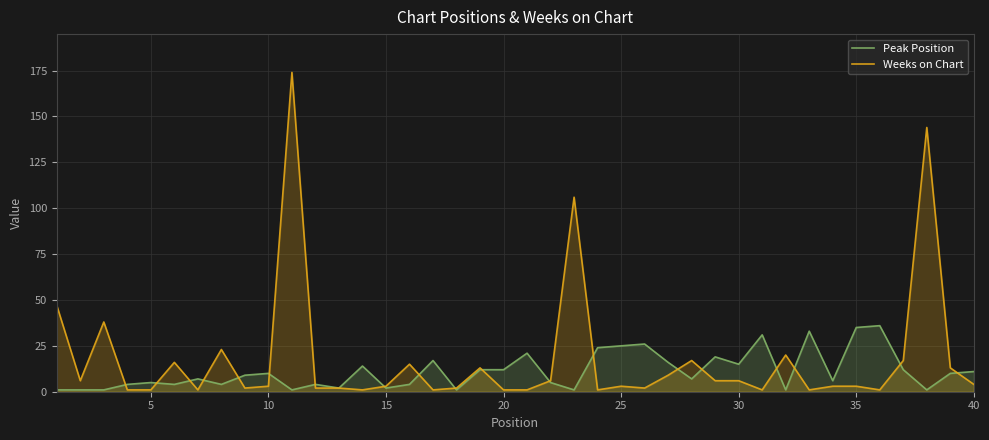

Which series has the widest spread of values?

Weeks on Chart